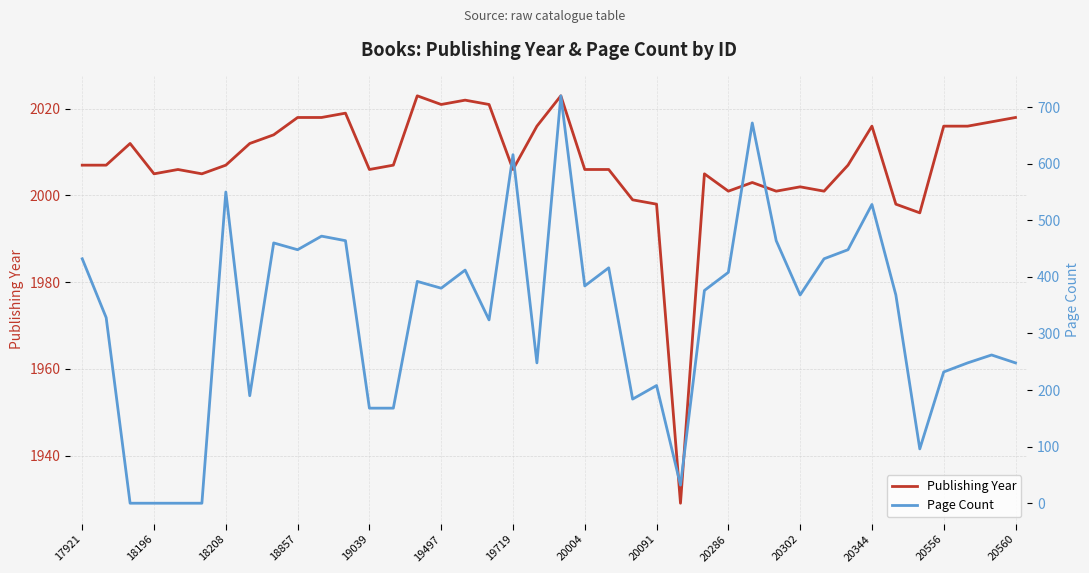

Rank the series at 20344 from highest to lowest value.

Publishing Year, Page Count